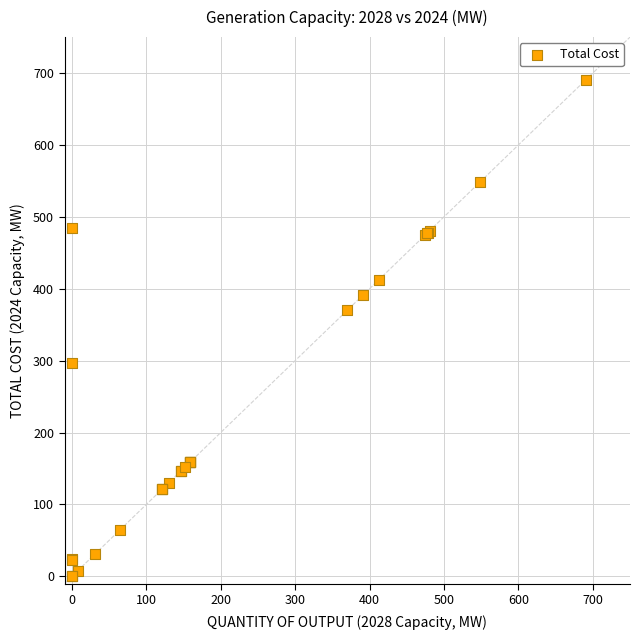

What Y value in the scatter plot is closest to 345?

369.8